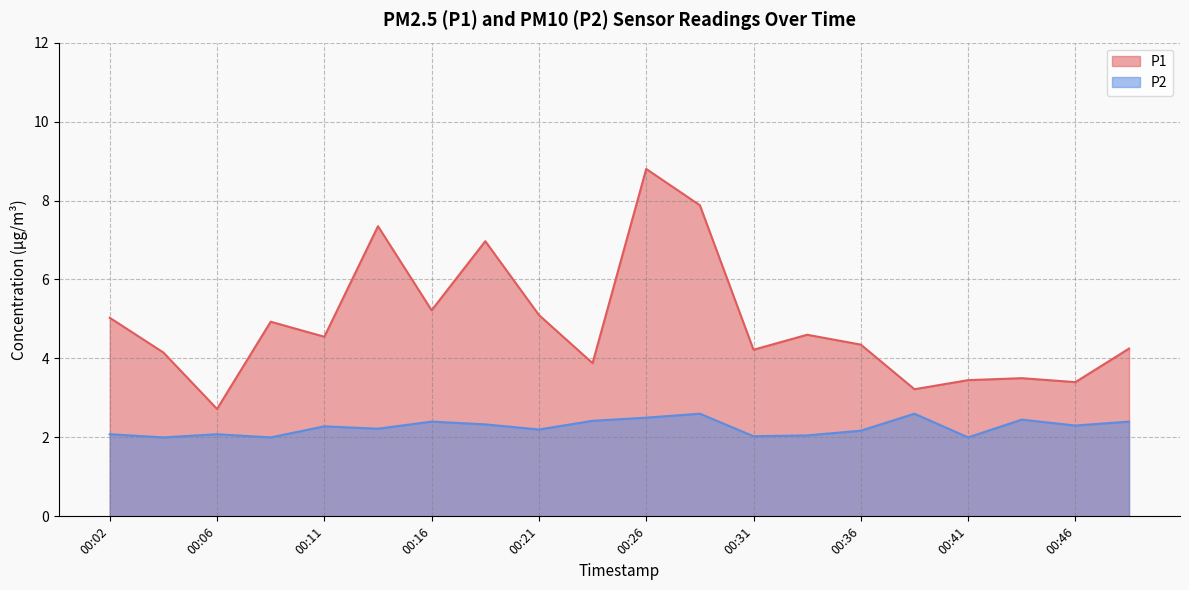

At which label is P1 closest to 5?

00:02